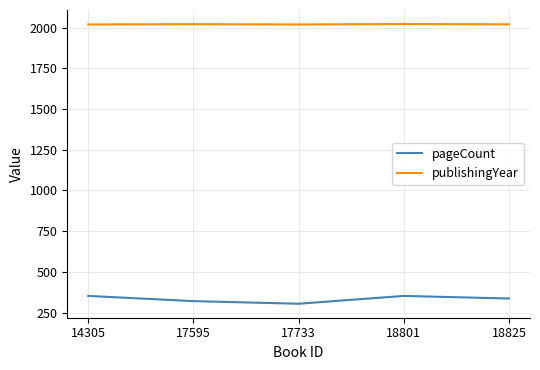

Which series has the largest range (max minus min)?

pageCount